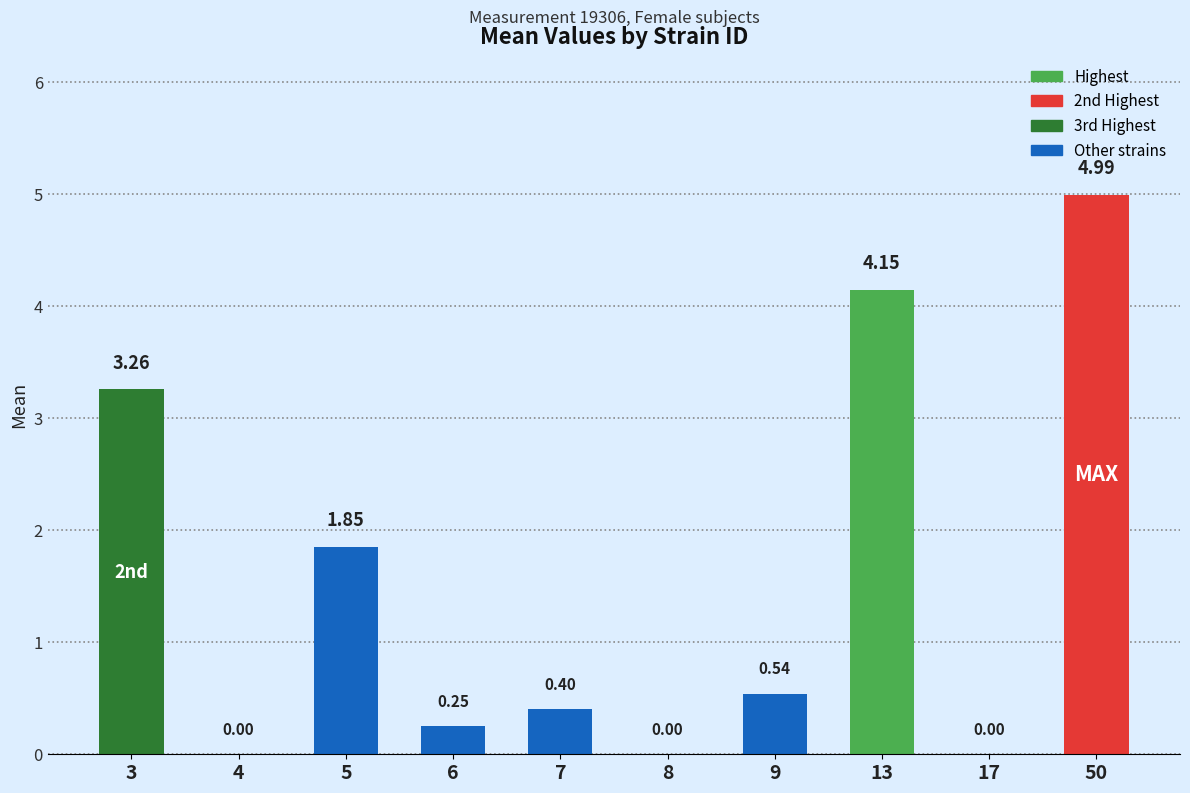

Are the bars horizontal?

No